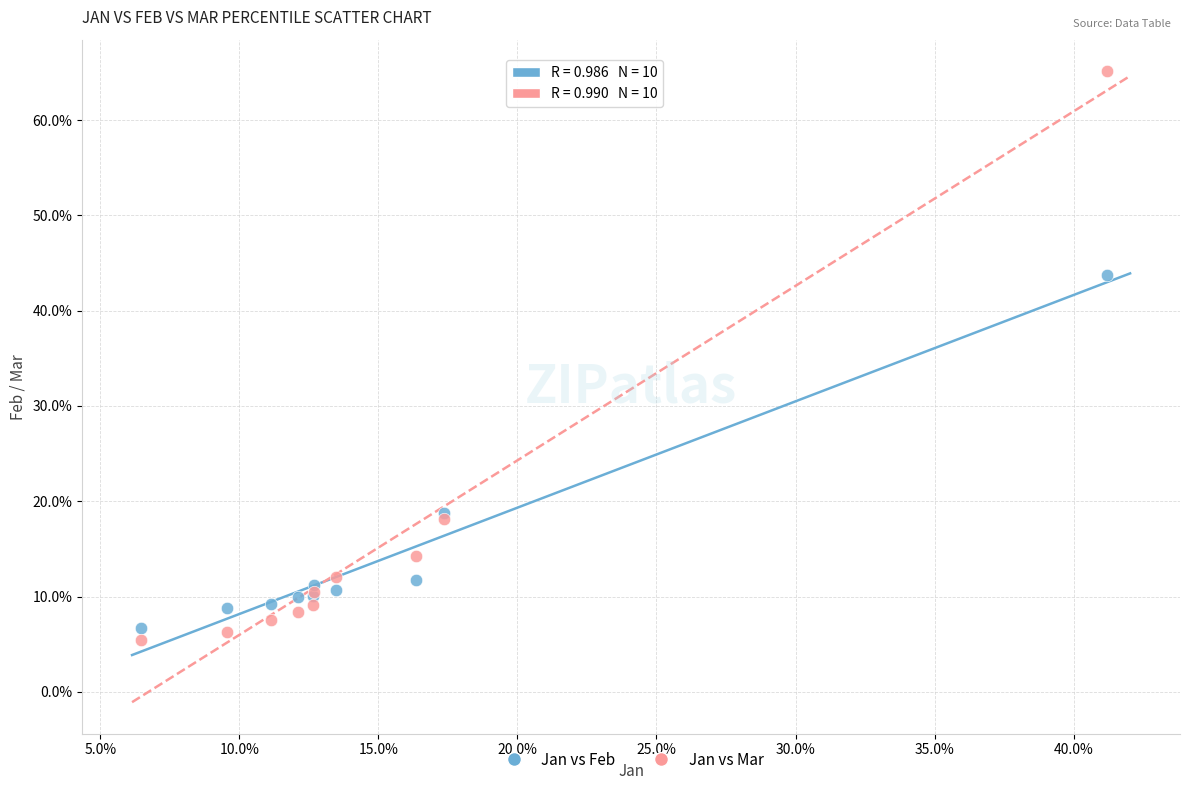

Which series has the largest Y range (max minus min)?

Jan vs Mar